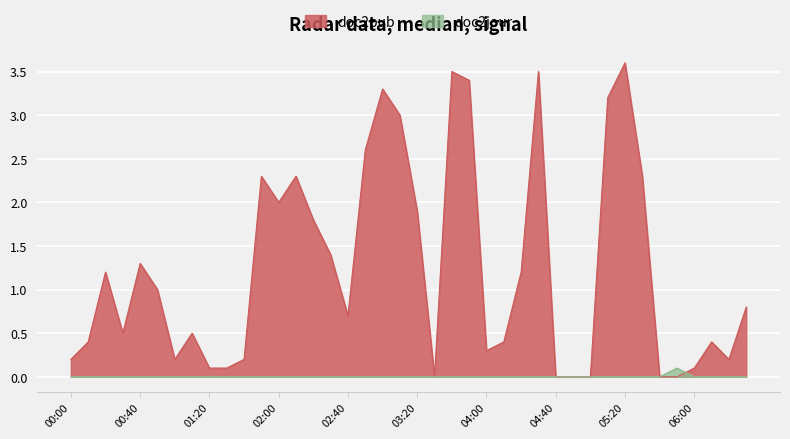

True or false: doc2jour and doc2pub cross at least once.

True